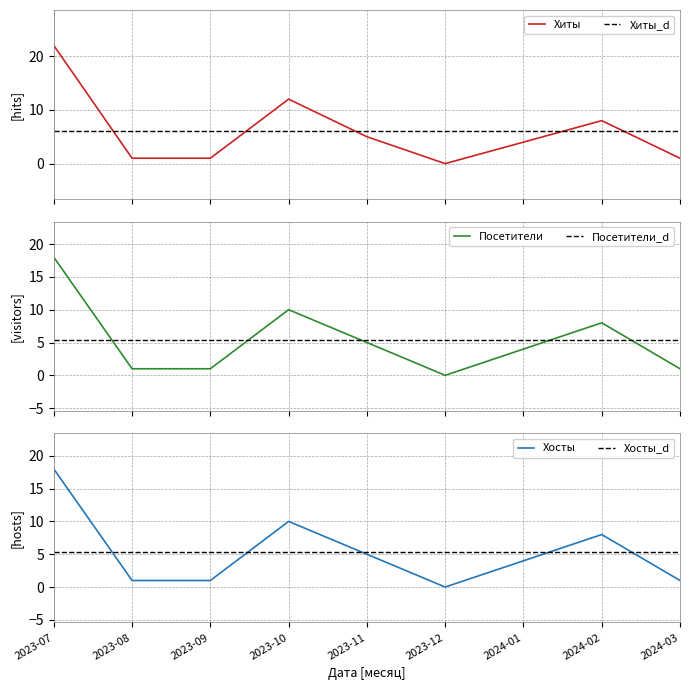

What position from the left is 2023-10?

4